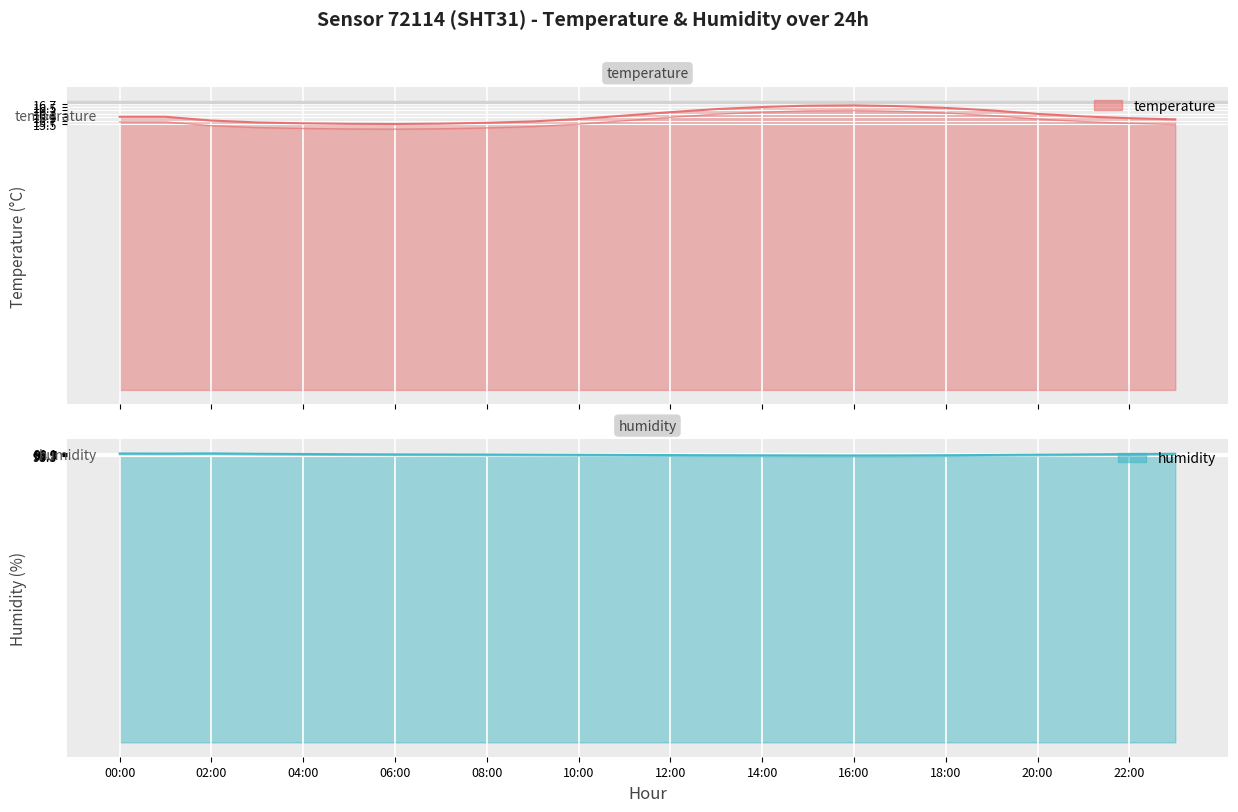

Reading left to right, extract all data points from this chart.

temperature: 00:00=15.9	01:00=15.9	02:00=15.7	03:00=15.6	04:00=15.6	05:00=15.5	06:00=15.5	07:00=15.5	08:00=15.6	09:00=15.7	10:00=15.8	11:00=16.0	12:00=16.2	13:00=16.4	14:00=16.5	15:00=16.6	16:00=16.6	17:00=16.6	18:00=16.4	19:00=16.3	20:00=16.1	21:00=15.9	22:00=15.8	23:00=15.8
humidity: 00:00=99.0	01:00=99.0	02:00=99.0	03:00=98.9	04:00=98.8	05:00=98.8	06:00=98.7	07:00=98.7	08:00=98.7	09:00=98.6	10:00=98.5	11:00=98.5	12:00=98.5	13:00=98.4	14:00=98.4	15:00=98.3	16:00=98.3	17:00=98.3	18:00=98.4	19:00=98.5	20:00=98.6	21:00=98.7	22:00=98.8	23:00=98.9